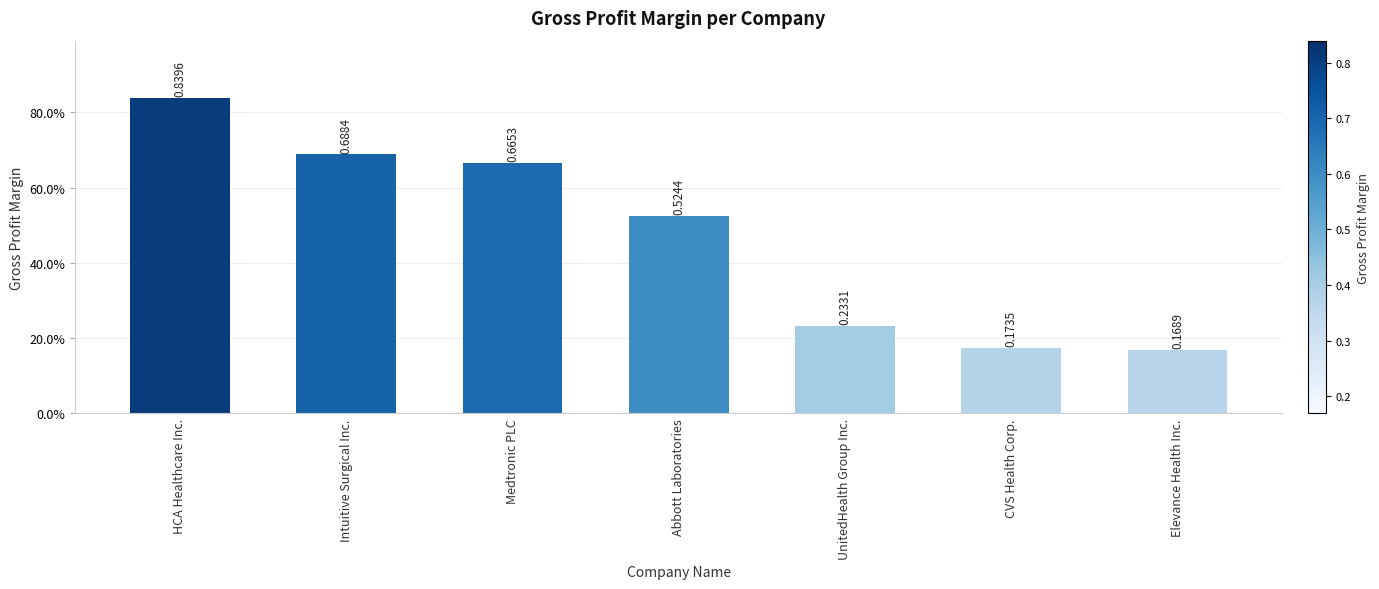

Reading left to right, what are all the values shown in this chart?

0.8	0.7	0.7	0.5	0.2	0.2	0.2